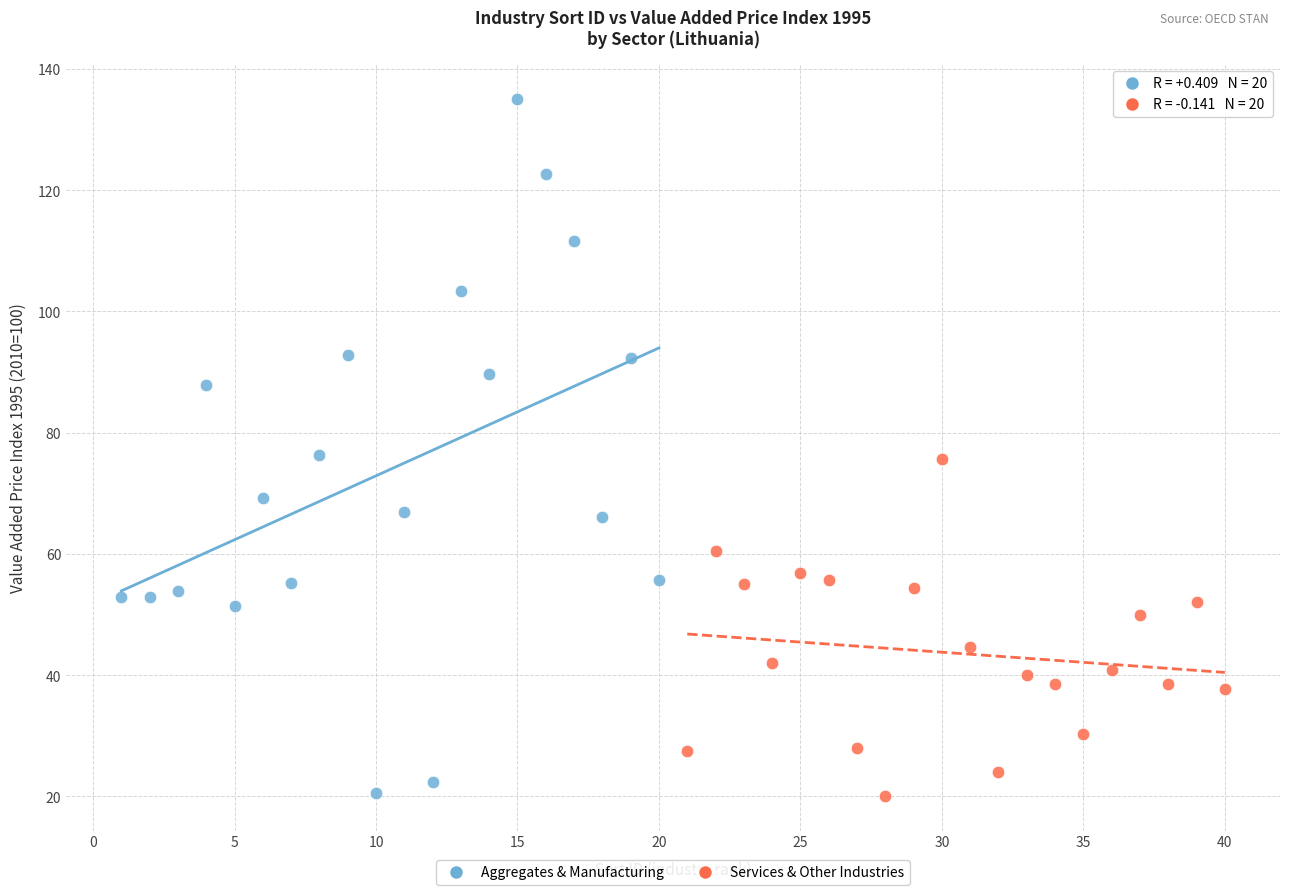

Which series contains the highest Y value?

Aggregates & Manufacturing